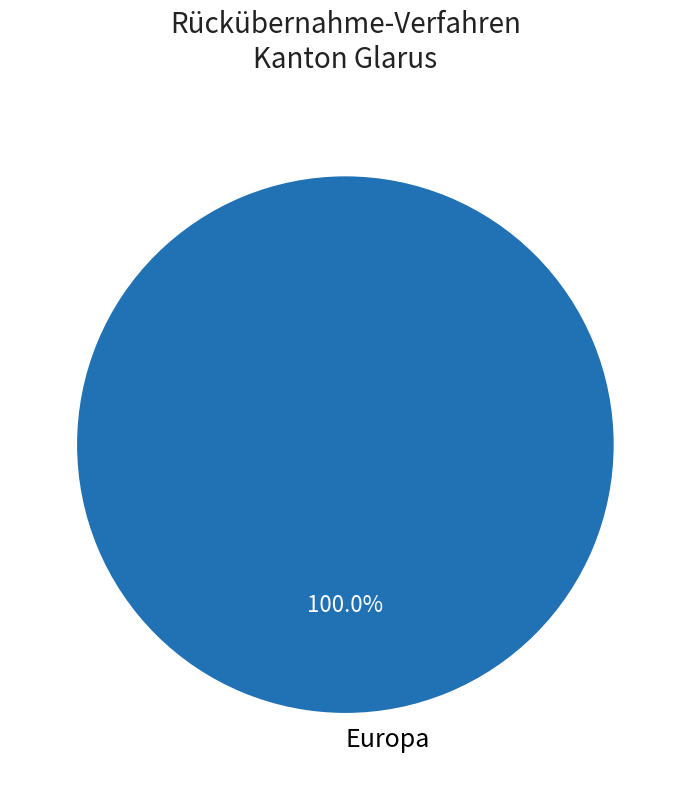

Is there a majority slice in this chart?

Yes